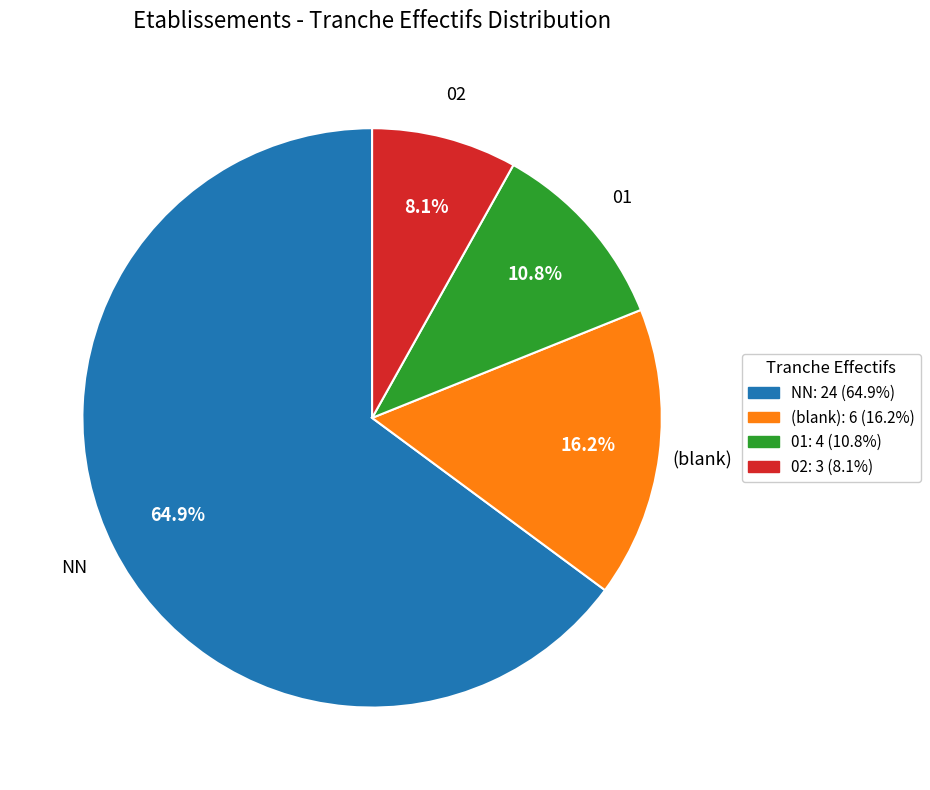

How many slices are in this pie chart?

4